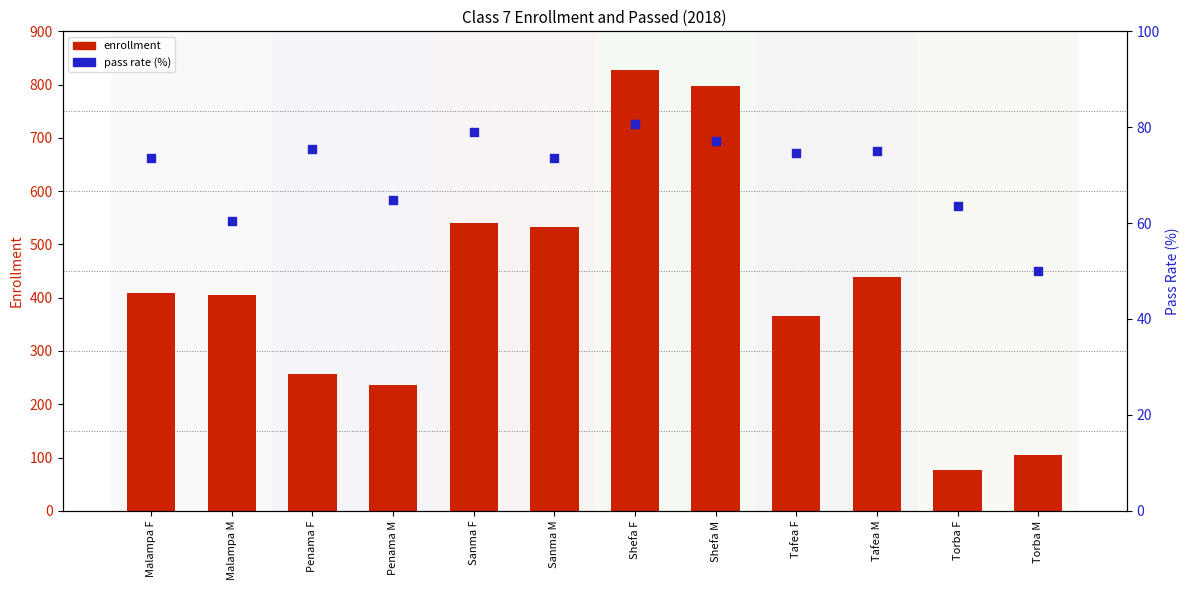

Which series has the largest Y range (max minus min)?

enrollment